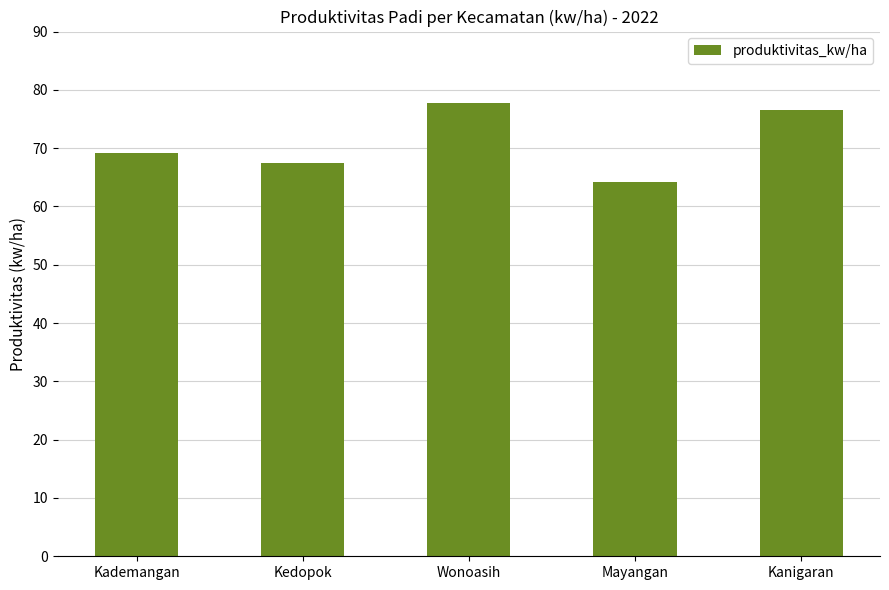

True or false: the data shows 67.5 at Kedopok.

True